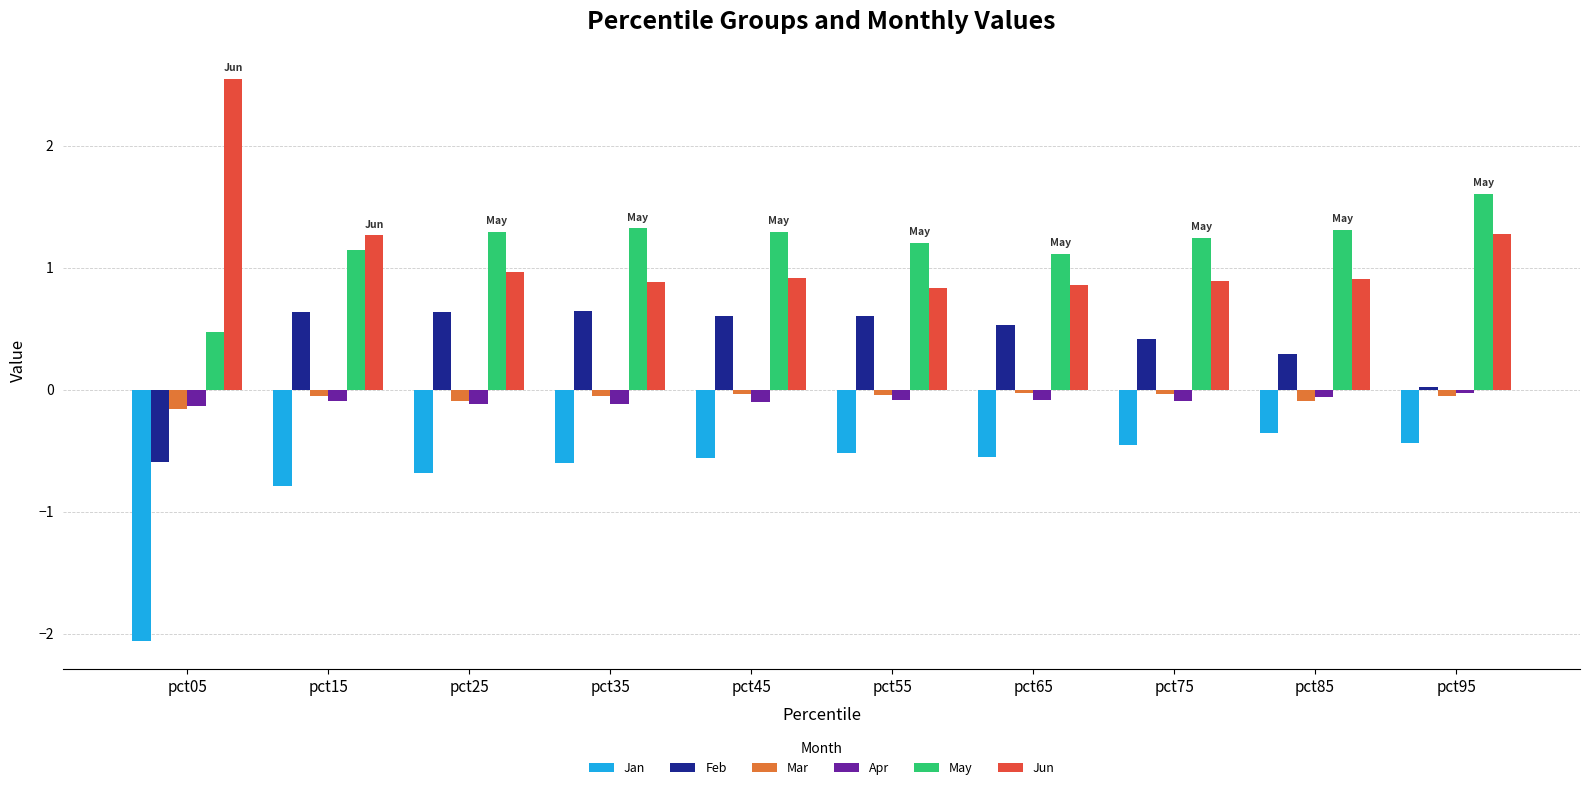

What is the average value of the Apr series?

-0.1